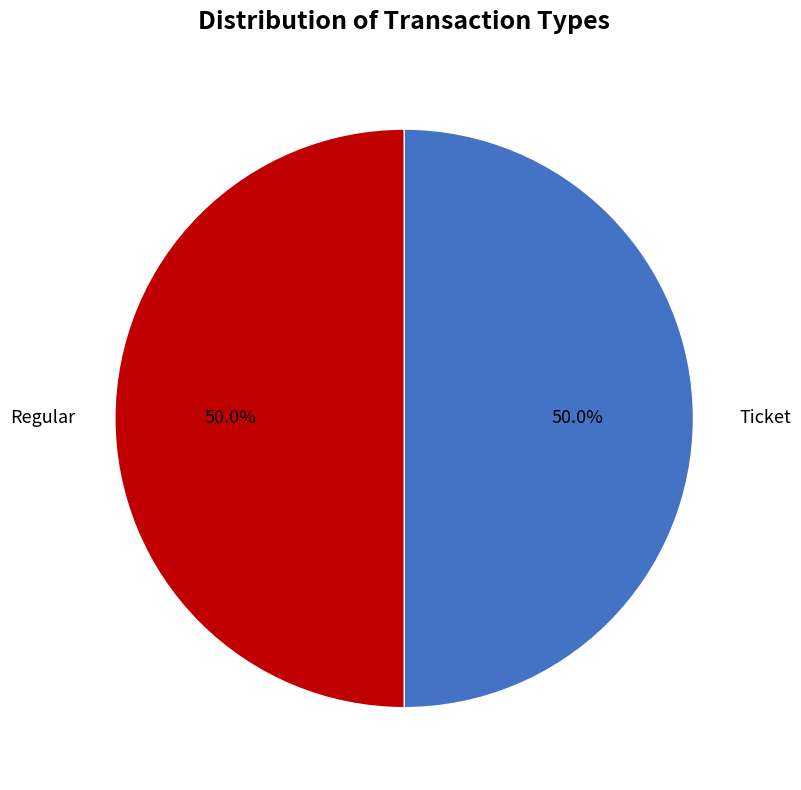

Count the number of slices in the pie.

2